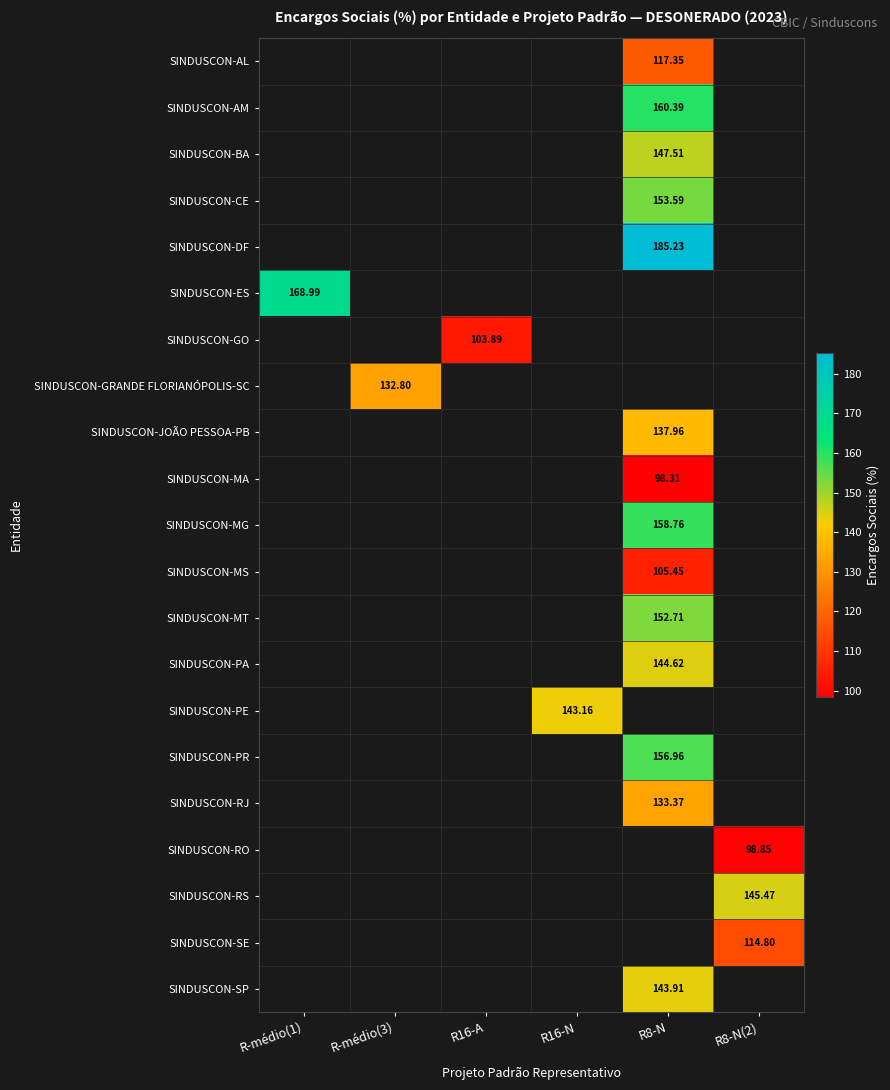

How many series are shown in this chart?

21